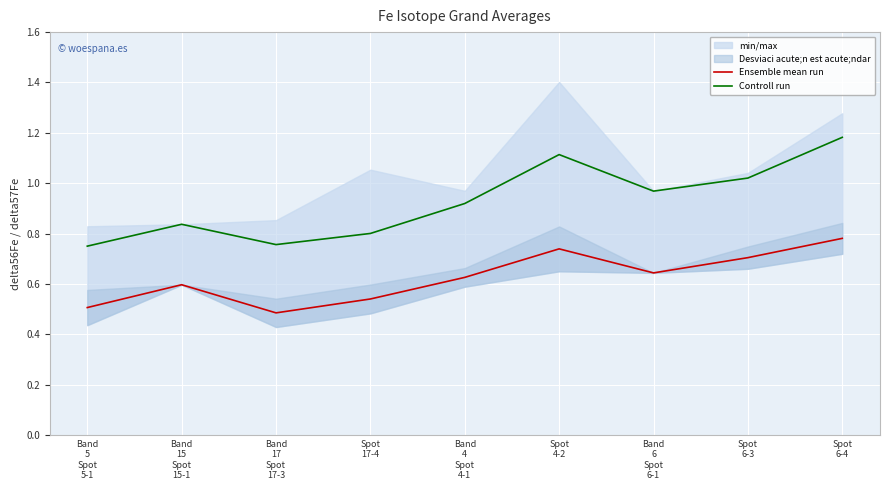

Reading left to right, what are all the values shown in this chart?

Ensemble mean run: Band
5
Spot
5-1=0.5	Band
15
Spot
15-1=0.6	Band
17
Spot
17-3=0.5	Spot
17-4=0.5	Band
4
Spot
4-1=0.6	Spot
4-2=0.7	Band
6
Spot
6-1=0.6	Spot
6-3=0.7	Spot
6-4=0.8
Controll run: Band
5
Spot
5-1=0.7	Band
15
Spot
15-1=0.8	Band
17
Spot
17-3=0.8	Spot
17-4=0.8	Band
4
Spot
4-1=0.9	Spot
4-2=1.1	Band
6
Spot
6-1=1.0	Spot
6-3=1.0	Spot
6-4=1.2